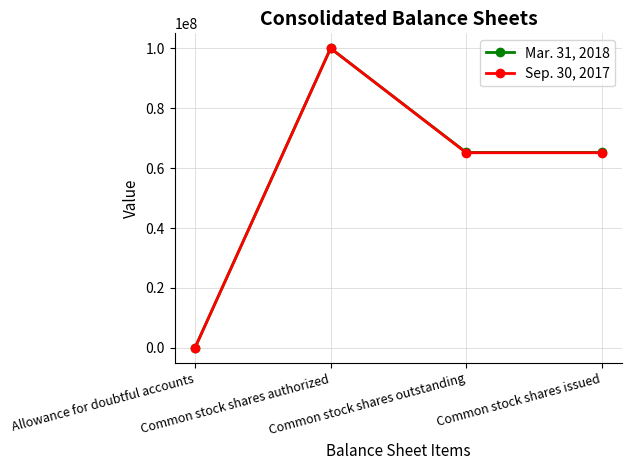

List the series in order of their overall mean, highest first.

Mar. 31, 2018, Sep. 30, 2017